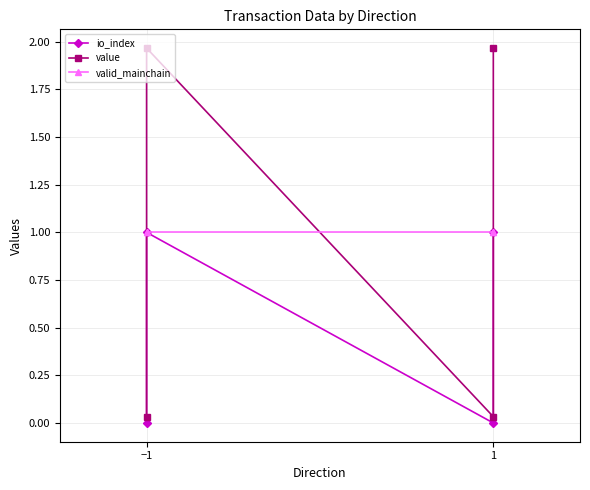

Rank the series at 1 from lowest to highest value.

io_index, value, valid_mainchain